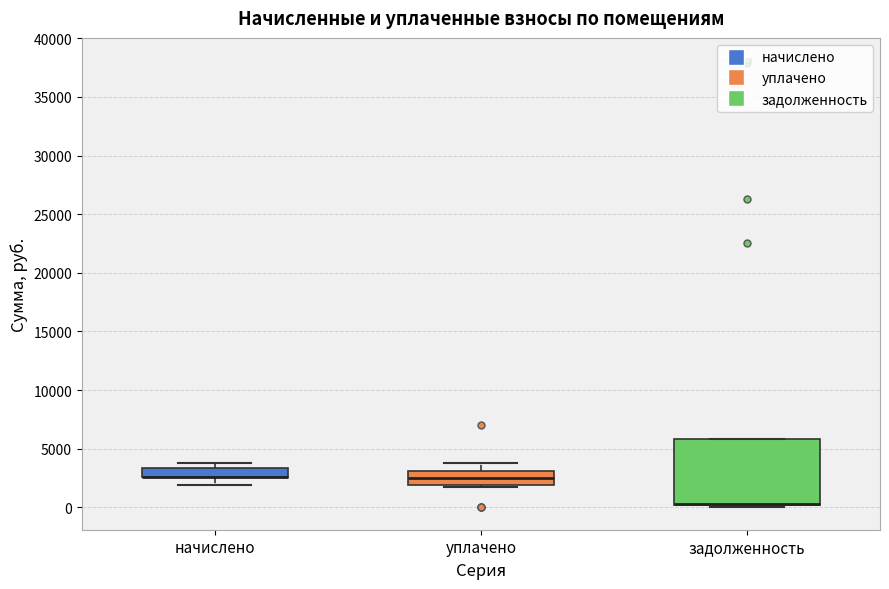

Where does the lower whisker of the box for начислено end on the y-axis? The values are not printed on the chart, so give them approximately, as read against the axis.

2000